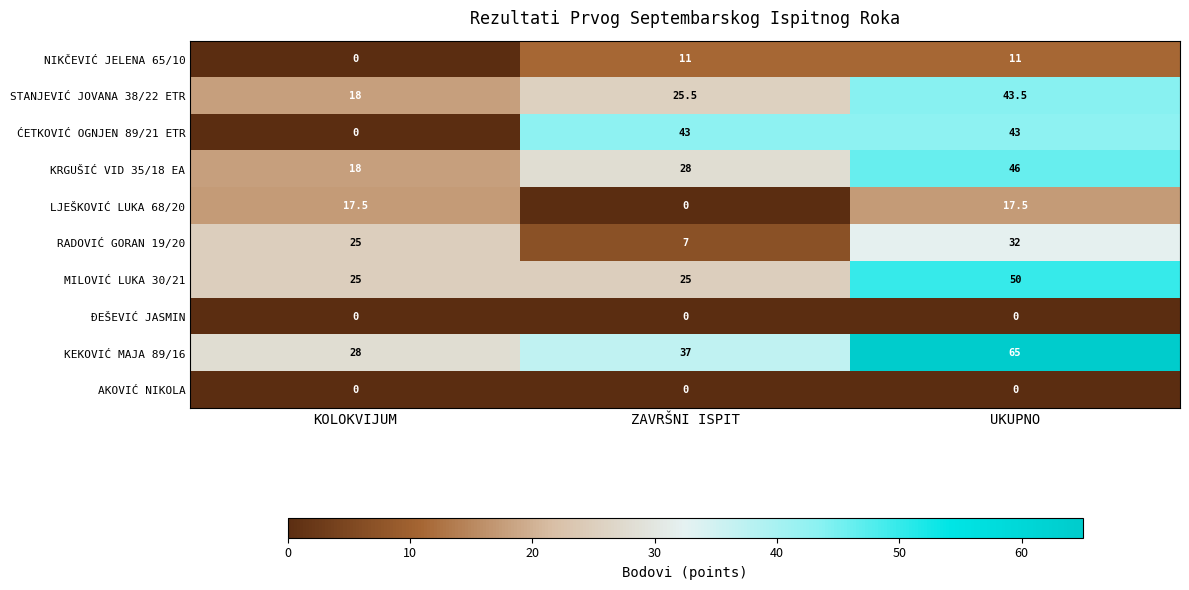

Read the KEKOVIĆ MAJA 89/16 value at UKUPNO.

65.0